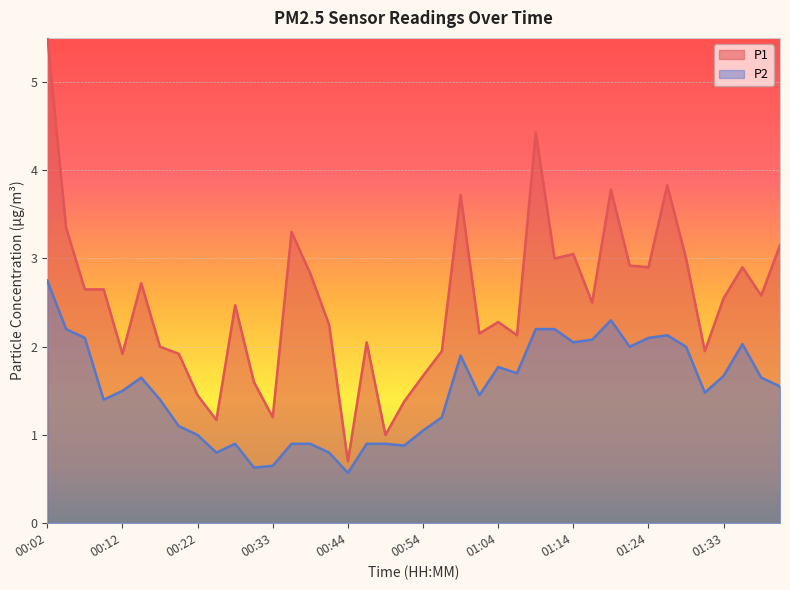

What is the label of the 38th point from the right?

00:07